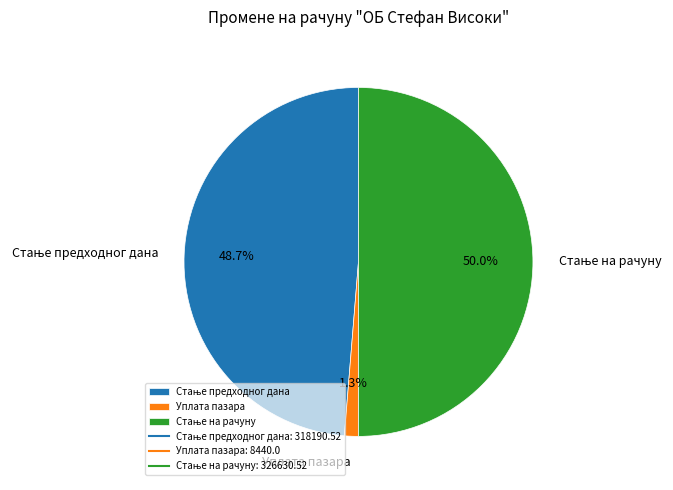

Does Уплата пазара represent more than half of the total?

No